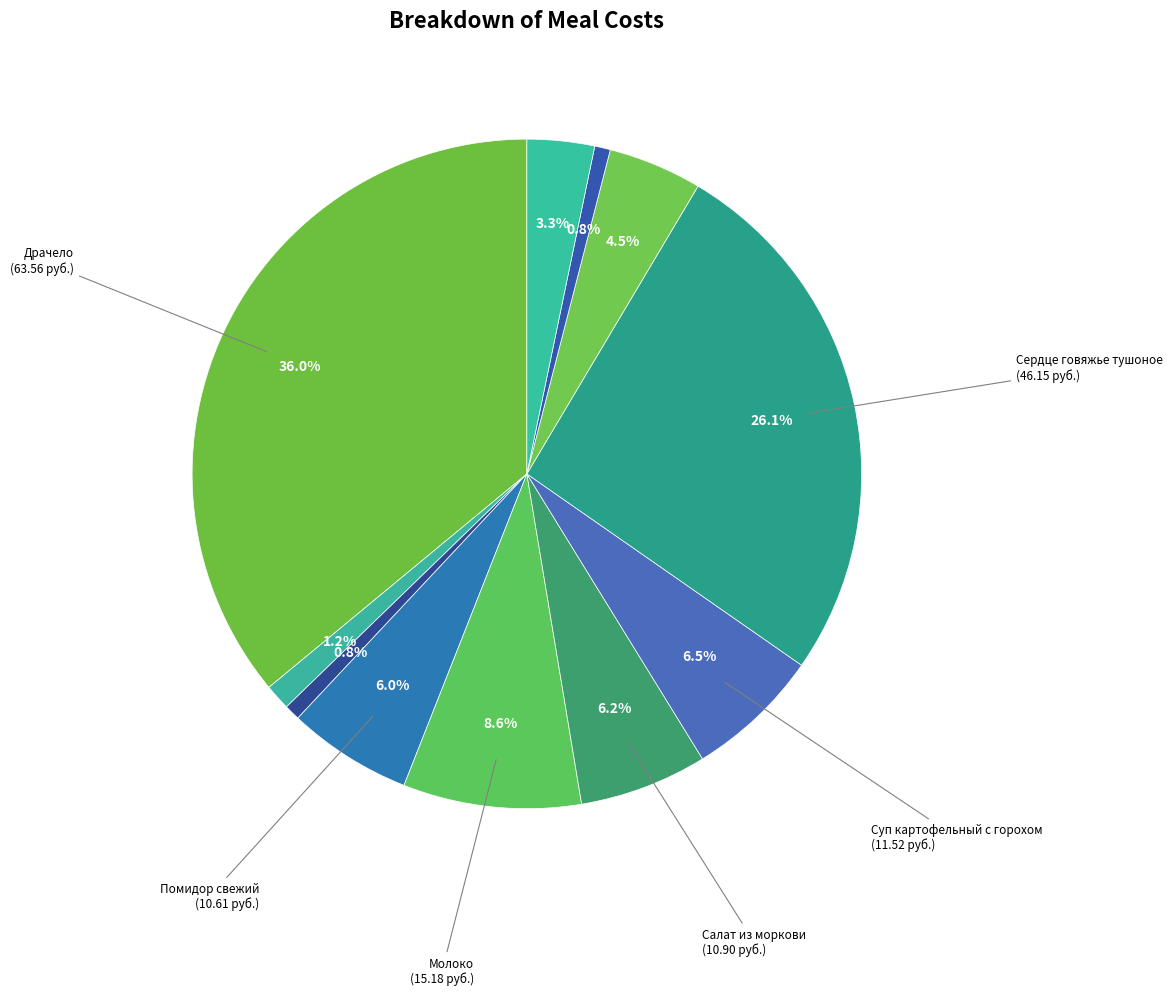

To the nearest percent, what is the difference between the largest and smallest slice percentages?

35%